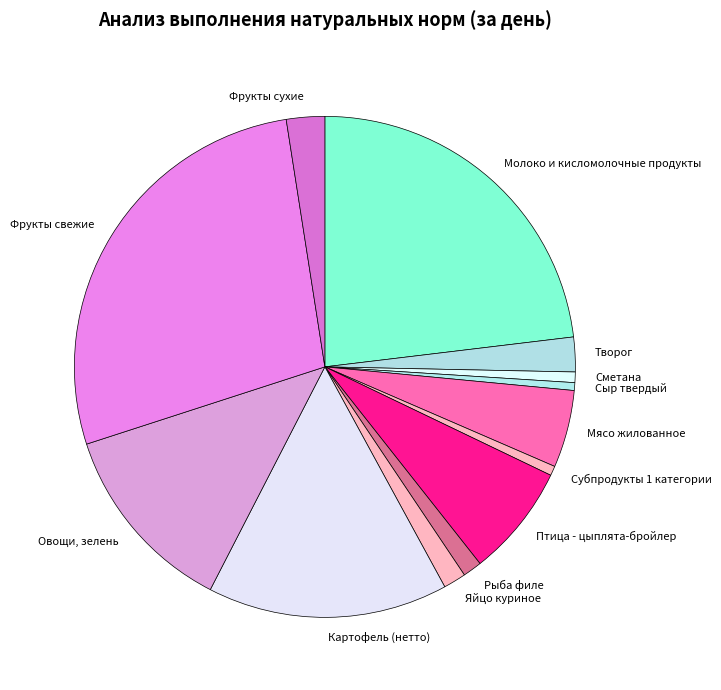

Does Рыба филе account for over 50% of the chart?

No